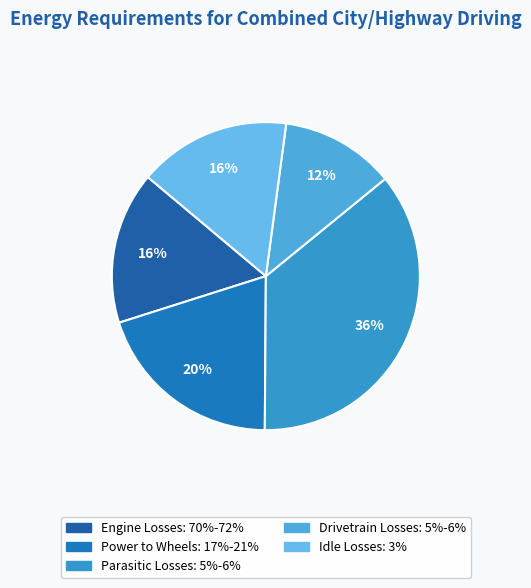

Which category has the biggest portion of the pie?

Parasitic Losses: 5%-6%